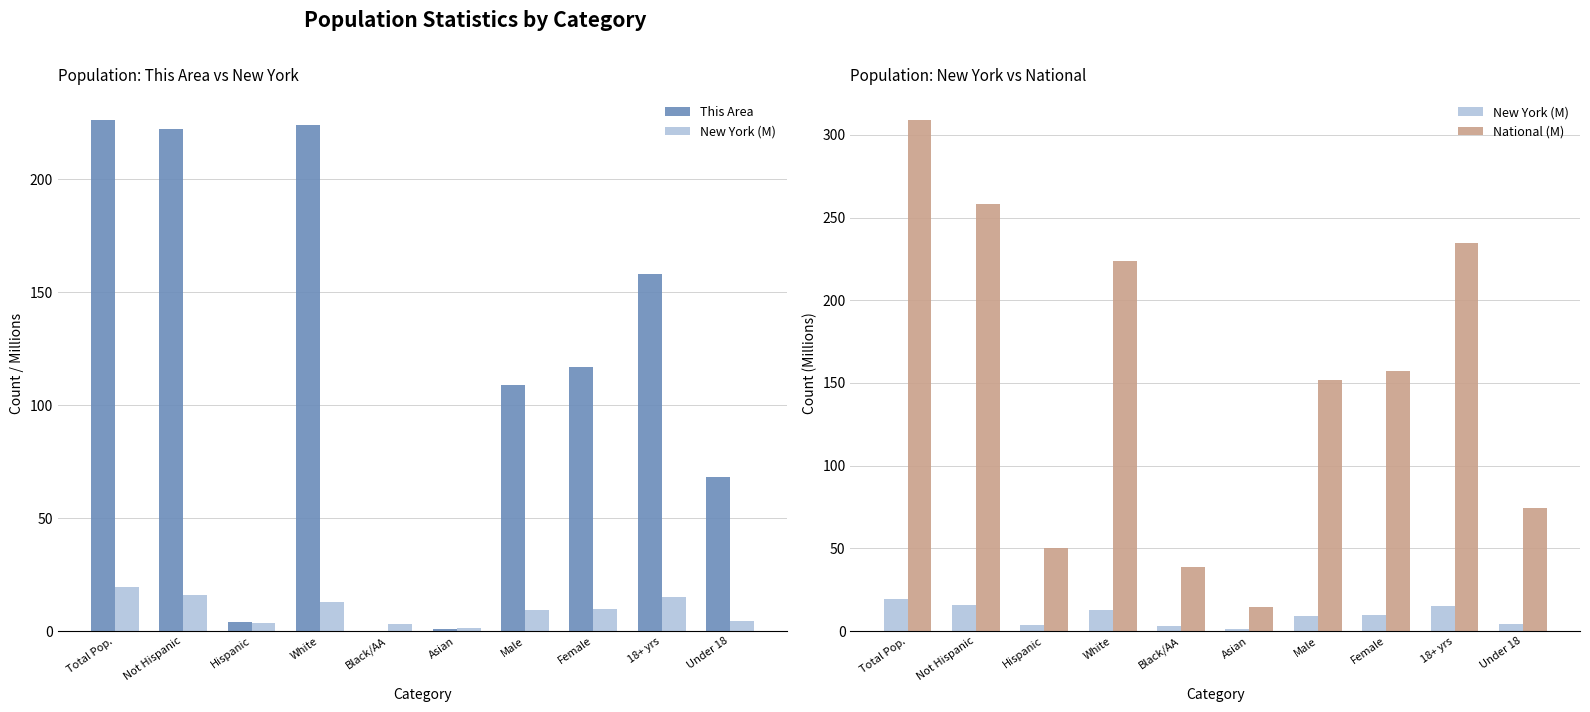

Which series has the largest total across all categories?

National (M)